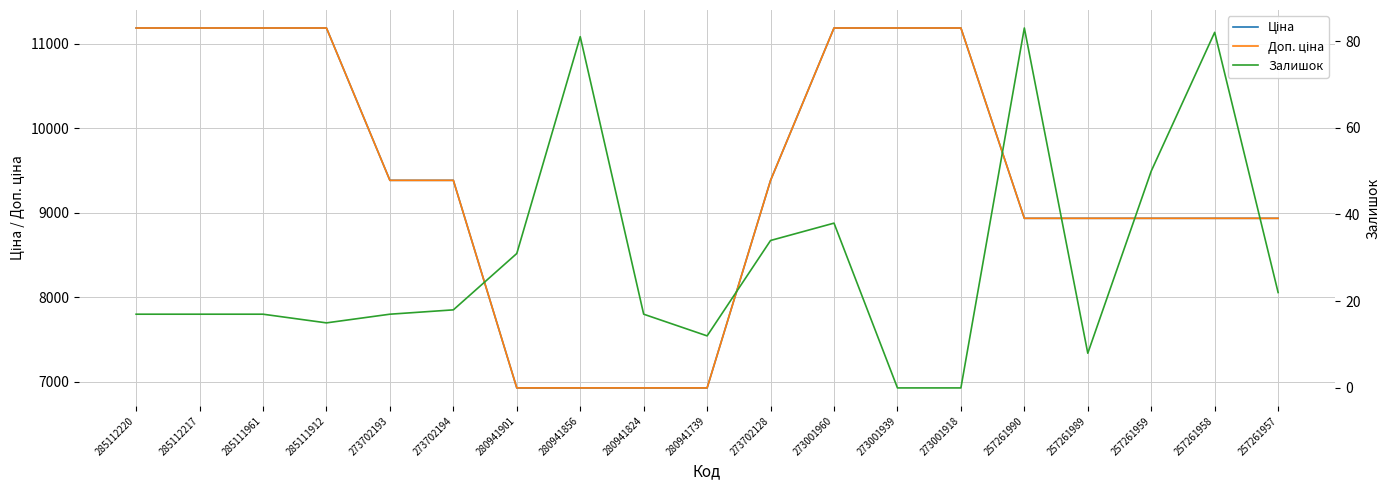

Which category has the lowest value in the Залишок series?

273001939